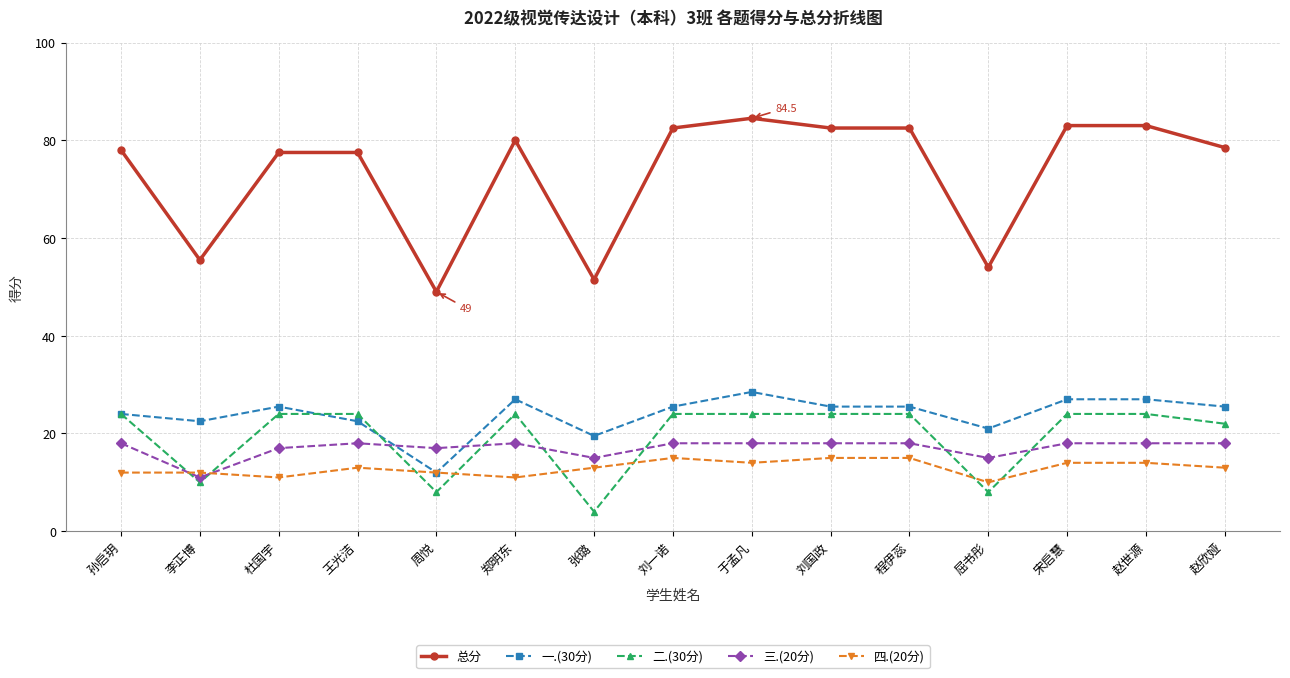

Count the number of data series in this chart.

5